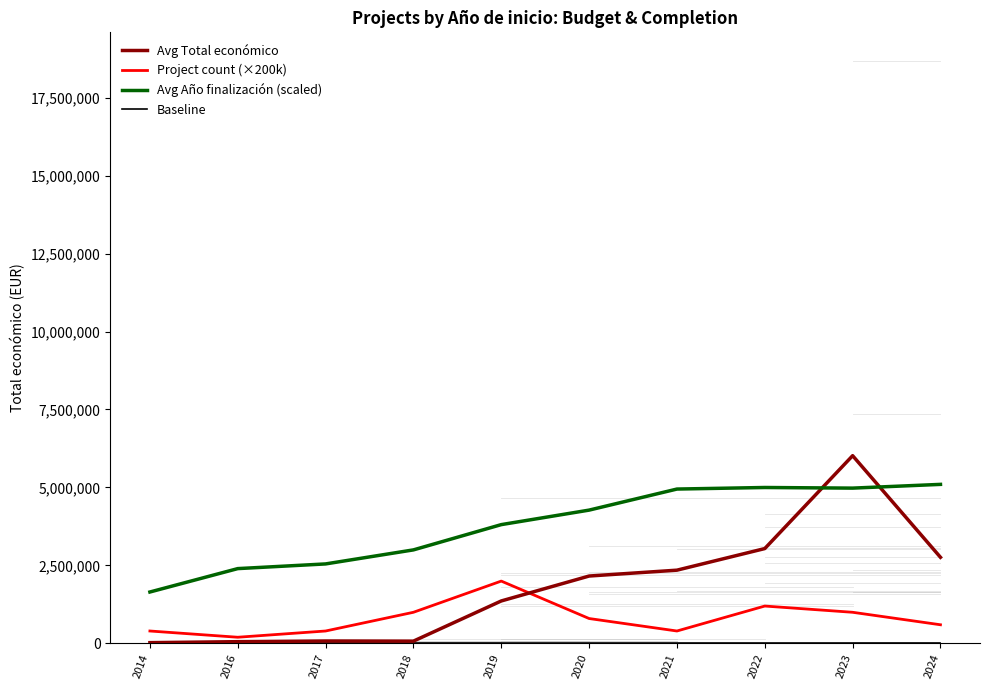

What is the difference between the maximum and minimum values in the Avg Total económico series?

5993238.4